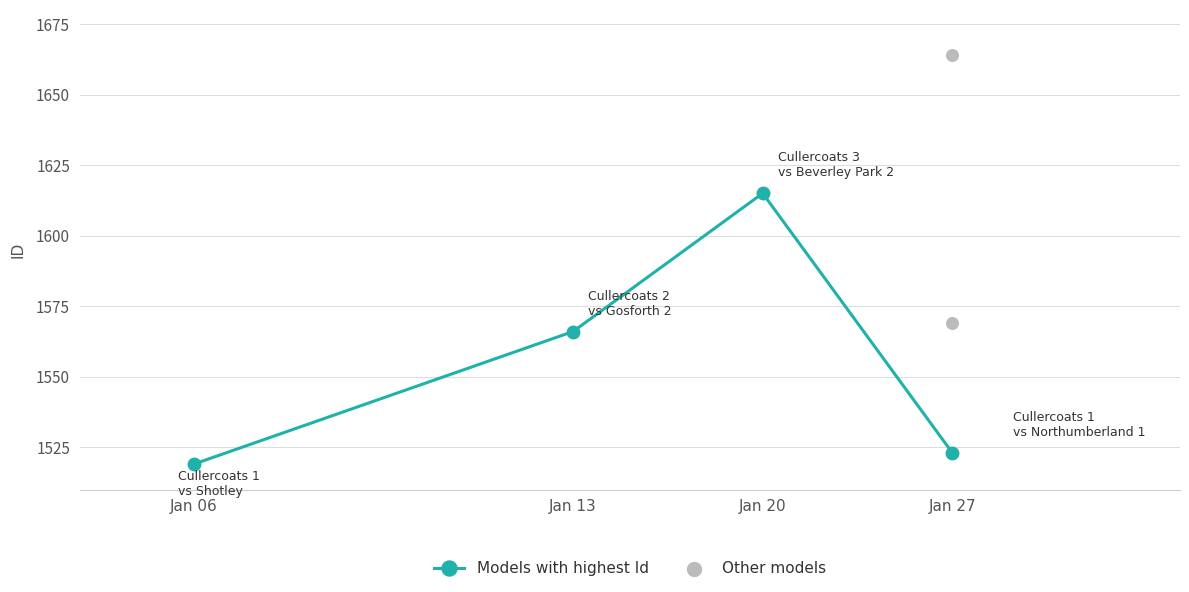

What is the change in value from 2019-01-27 to 2019-01-27?

+95